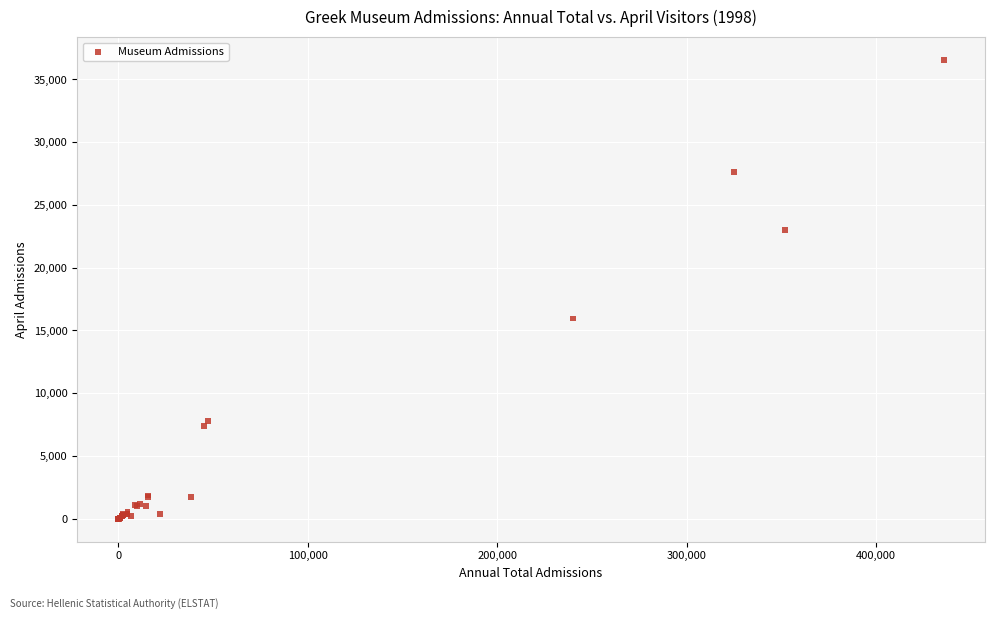

What Y value in the scatter plot is closest to 18275?

15950